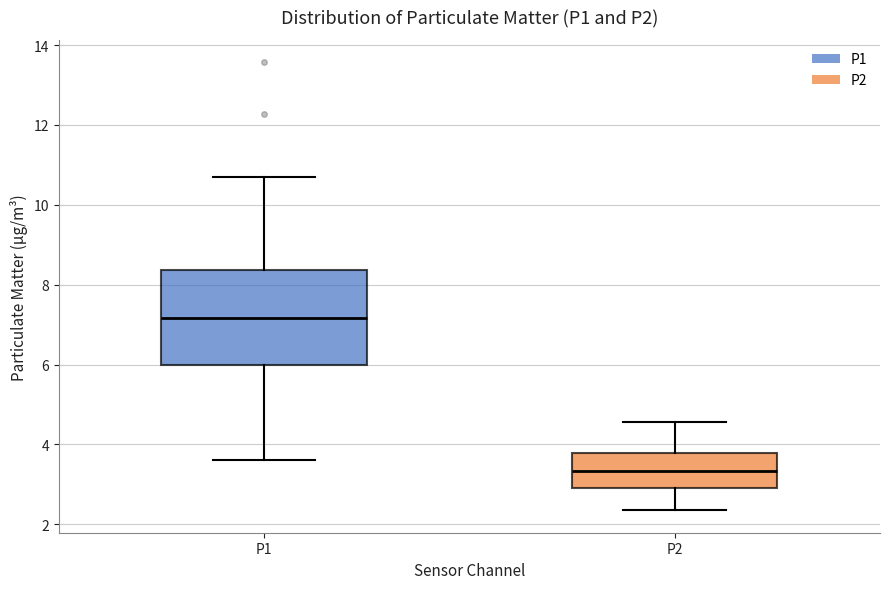

Reading left to right, transcribe this box plot: for each box, give where its median line is, the range the box spans, and where its two whiskers end, as read against the y-axis. The values are not printed on the chart, so give them approximately, as read against the axis.

P1: median 7.2, box 6.0 to 8.4, whiskers 3.6 to 10.8
P2: median 3.4, box 3.0 to 3.8, whiskers 2.4 to 4.6